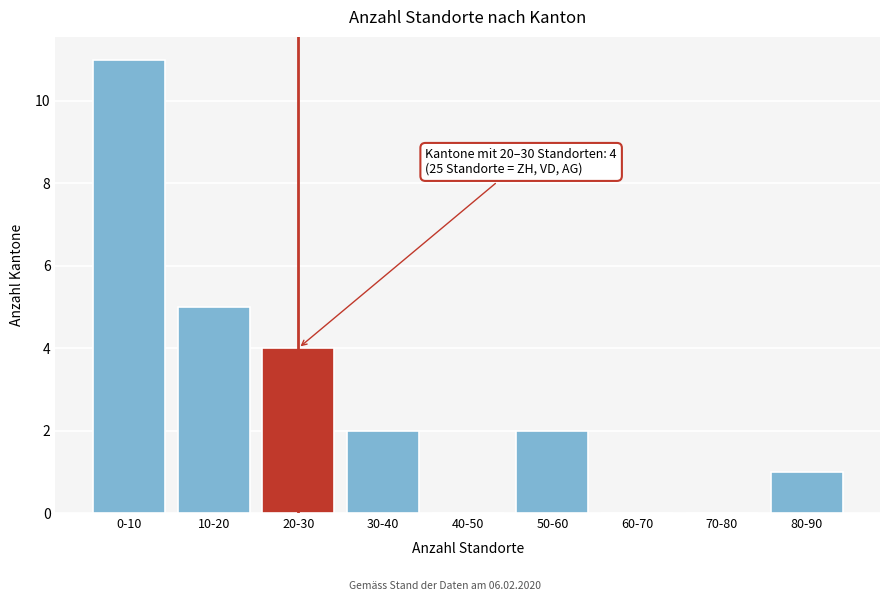

Reading left to right, transcribe all the data shown in this chart.

0-10=11	10-20=5	20-30=4	30-40=2	40-50=0	50-60=2	60-70=0	70-80=0	80-90=1